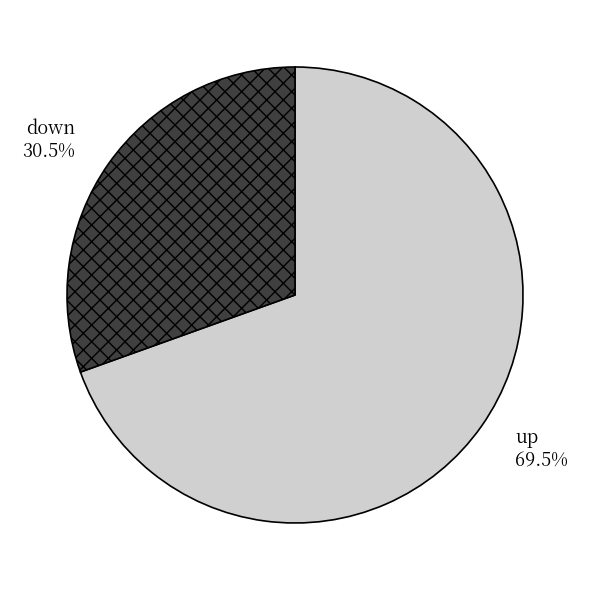

What is the total percentage of up and down?

100.0%